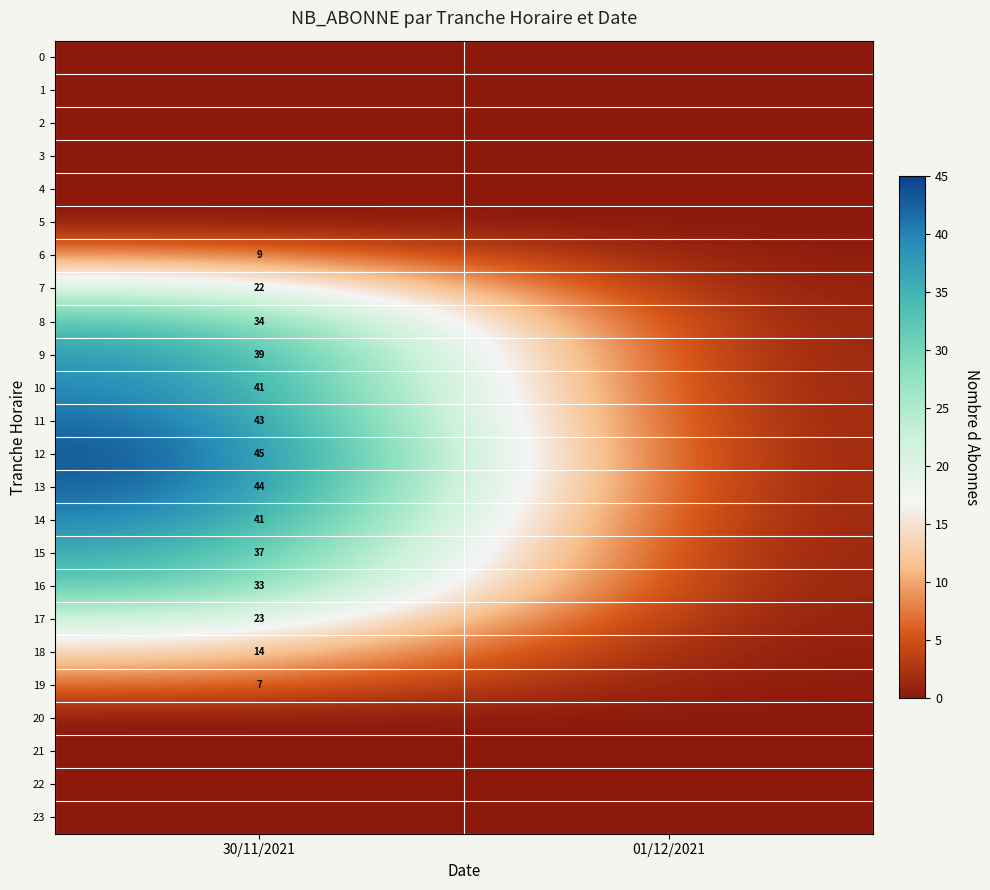

Is it true that 11 equals 62 at 30/11/2021?

False